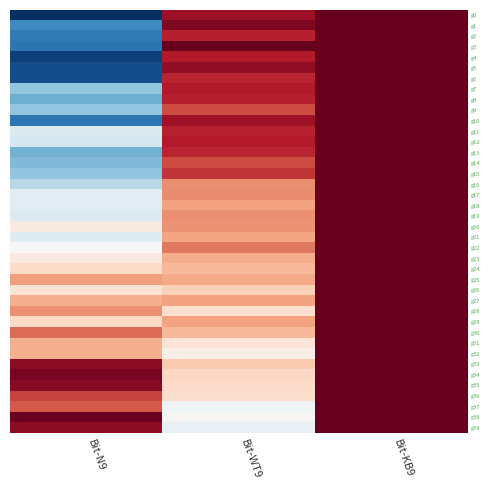

At which category is the sum across all series the highest?

Bit-KB9